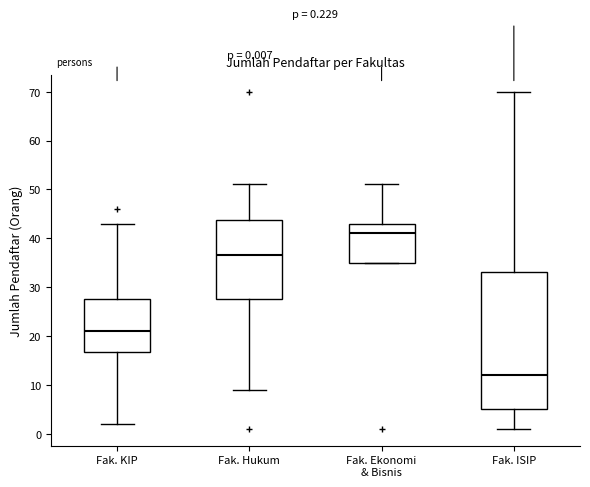

Which box's median line is the highest?

Fak. Ekonomi & Bisnis